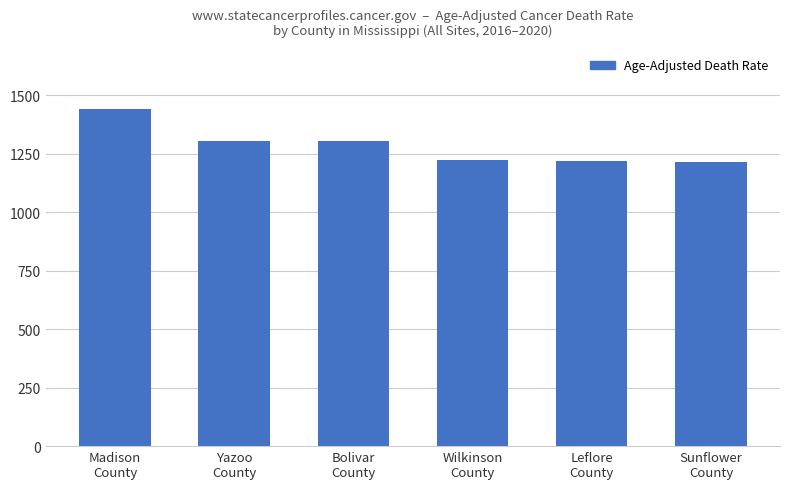

What is the average value?

1283.5